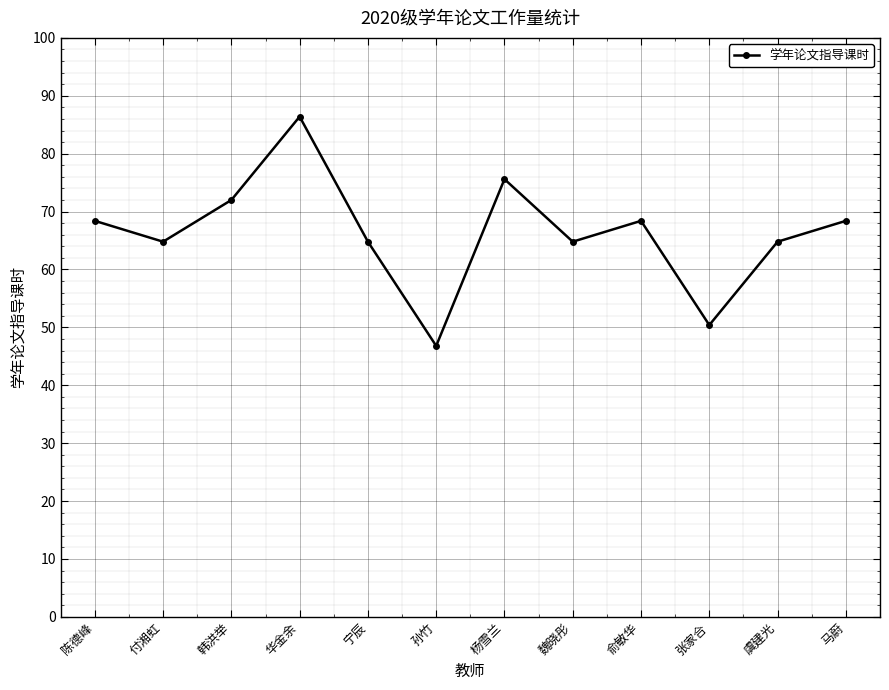

How many interior local valleys (lower than both neighbors) does the data have?

4